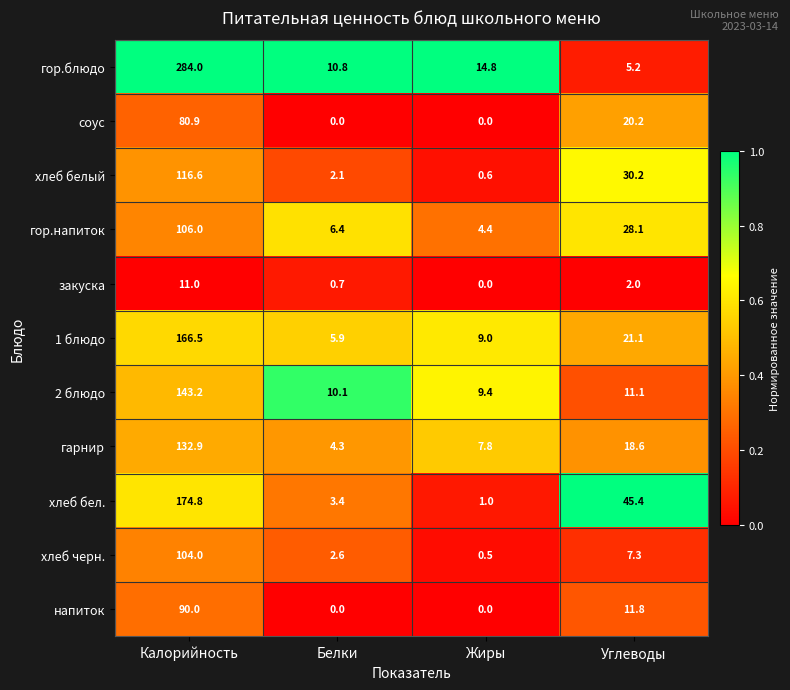

At which label is гарнир closest to 68?

Углеводы